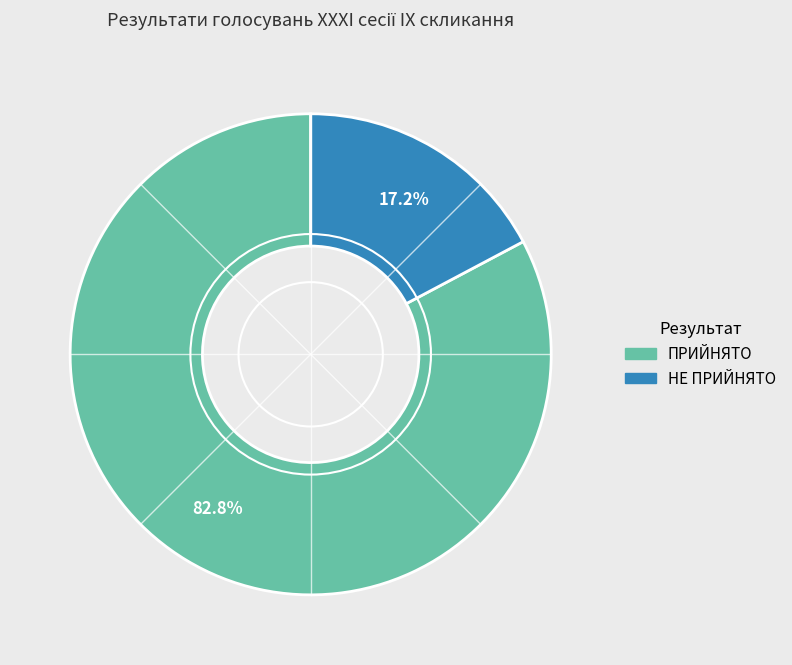

Which has a higher value, НЕ ПРИЙНЯТО or ПРИЙНЯТО?

ПРИЙНЯТО